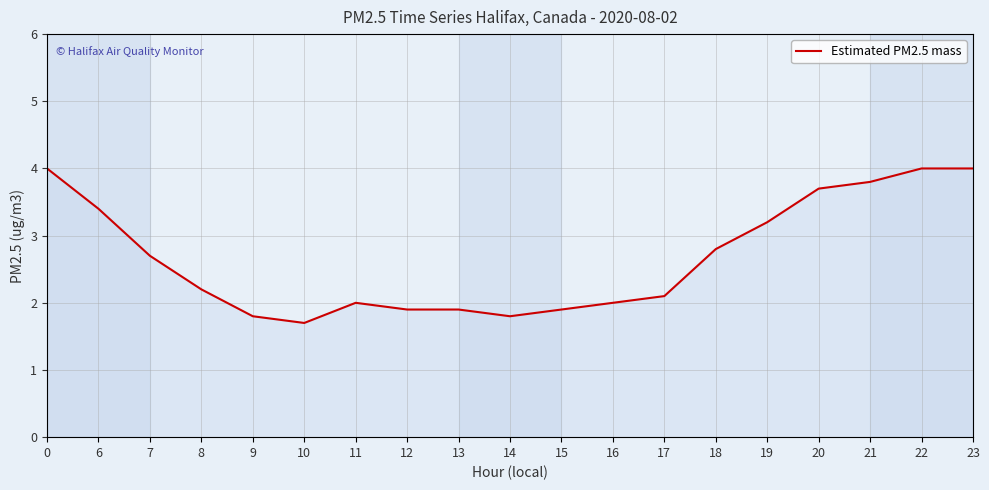

Between 6 and 20, which is larger?

20